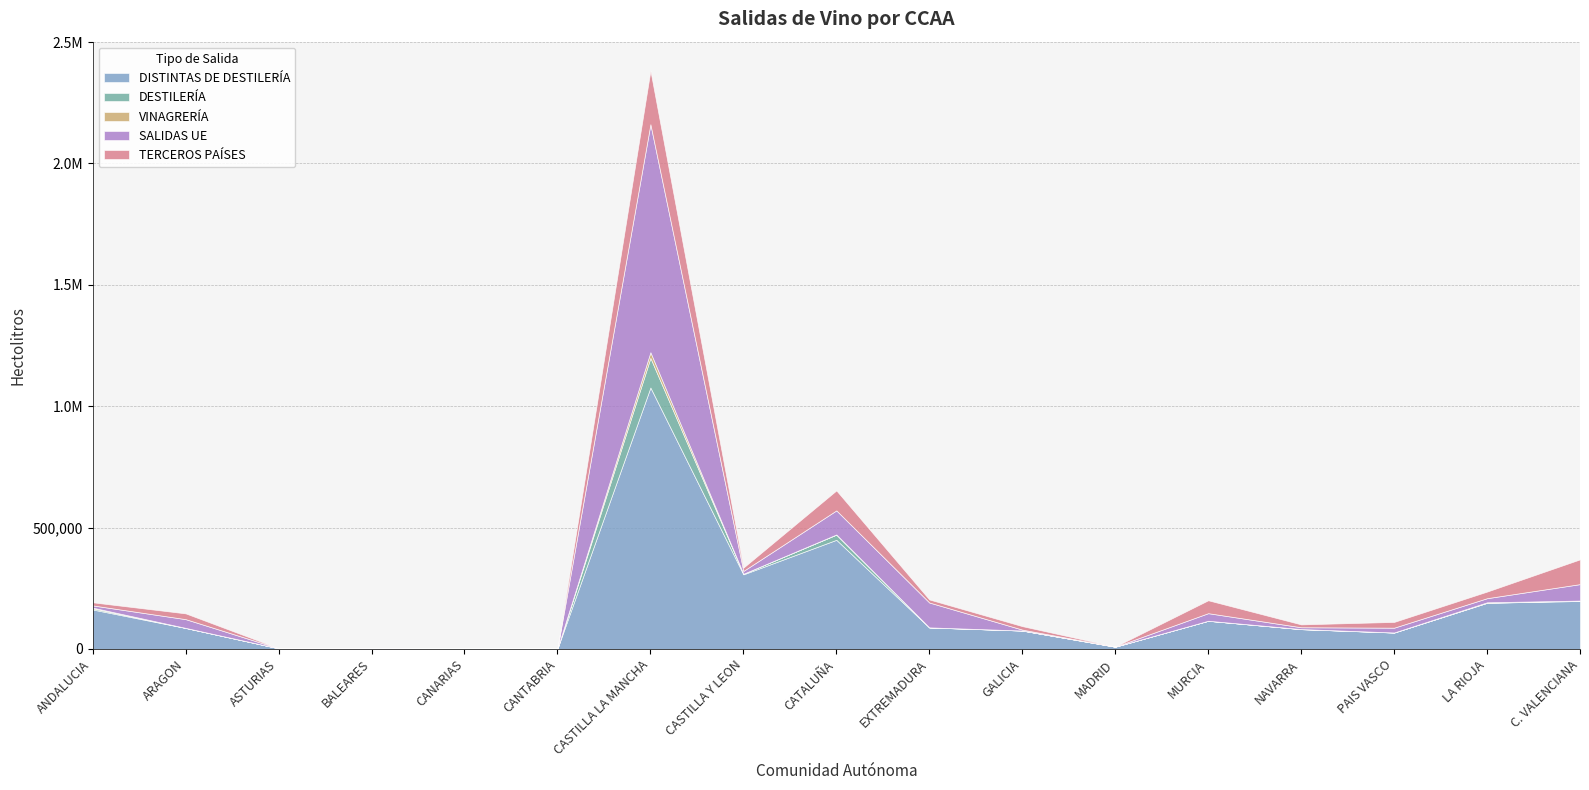

How many categories are shown in the chart?

17